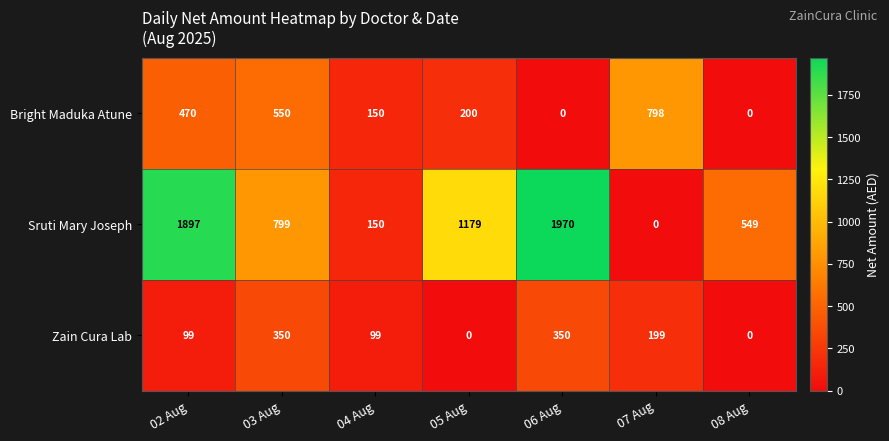

What is the approximate value of Bright Maduka Atune at 04 Aug, to the nearest 50?

150